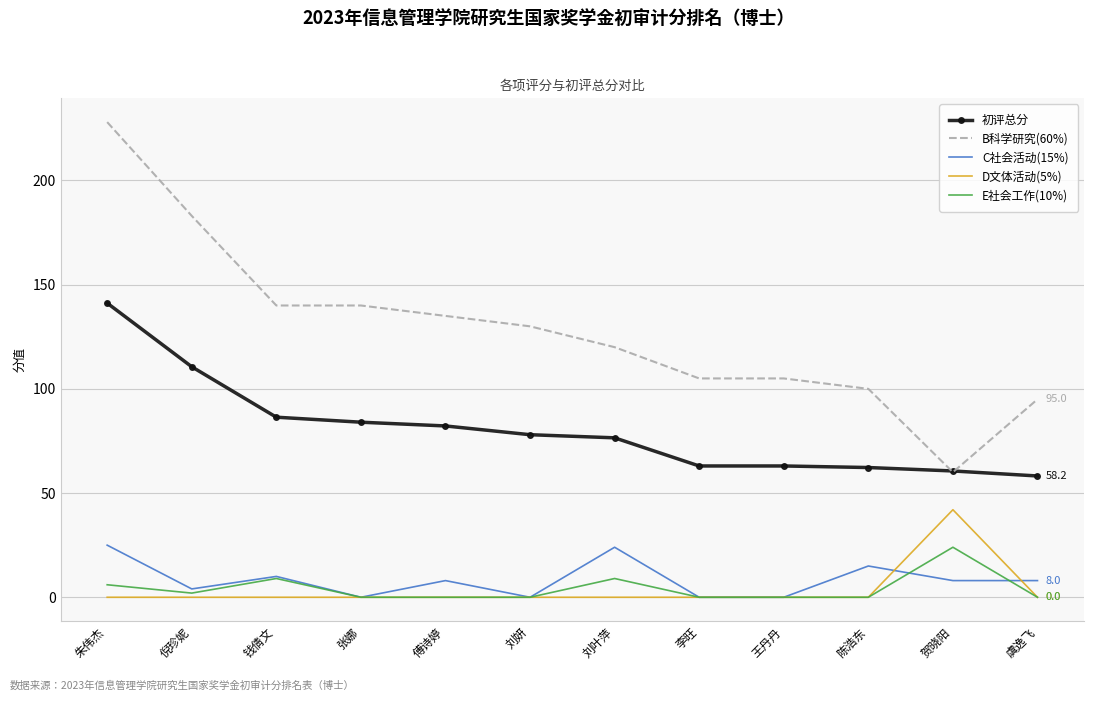

The B科学研究(60%) series shows 80.6 at 刘叶萍. True or false?

False